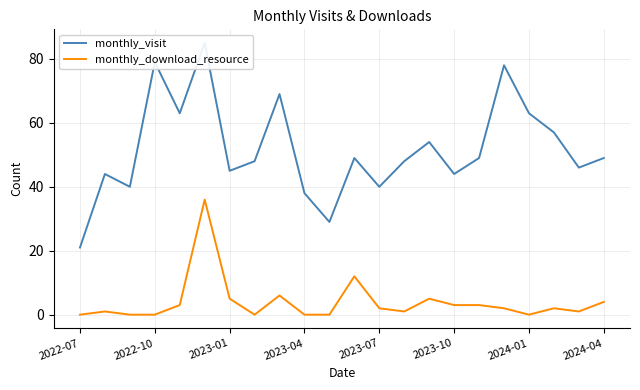

True or false: monthly_visit has a value of 57 at 19.

True